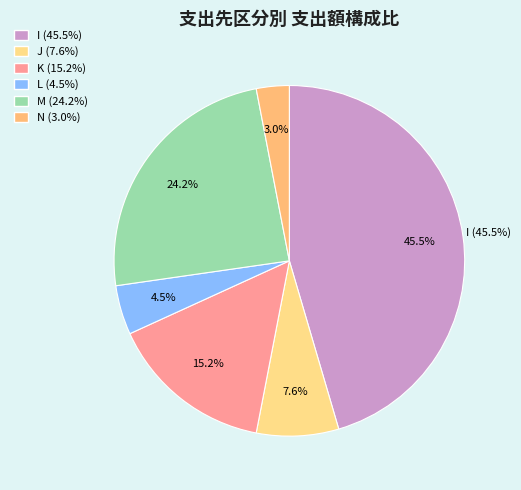

How many segments does this pie chart have?

6